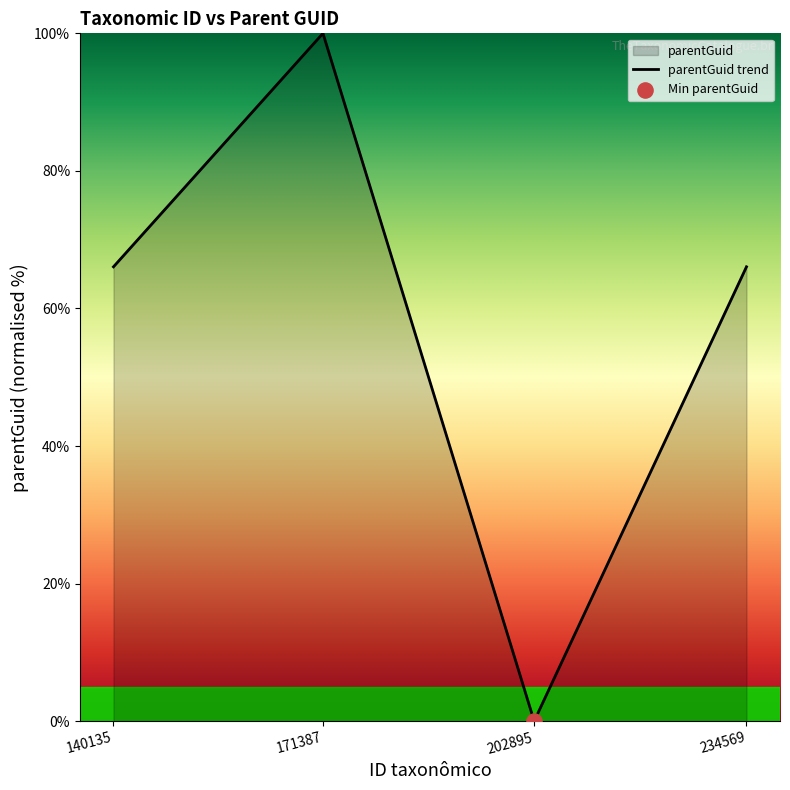

Which has a higher value, 234569 or 140135?

234569